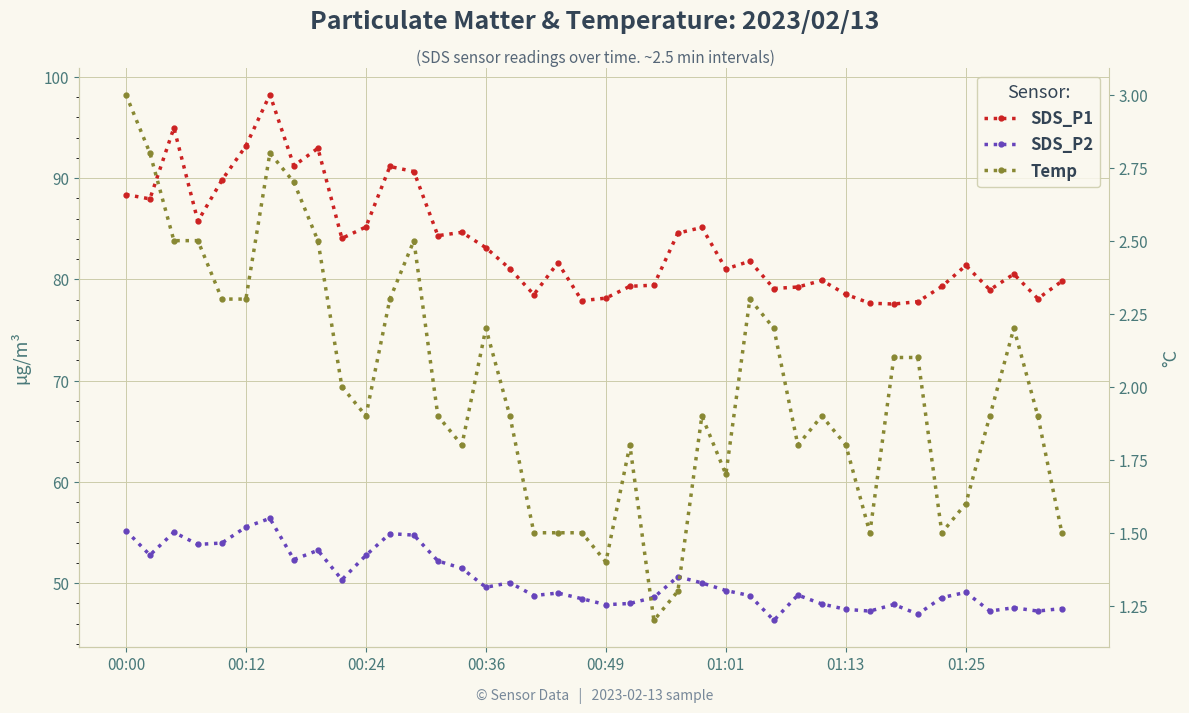

Reading left to right, list all the values displayed in this chart.

SDS_P1: 88.4	88.0	95.0	85.8	89.8	93.2	98.2	91.2	93.0	84.0	85.2	91.2	90.7	84.3	84.7	83.1	81.0	78.5	81.7	77.9	78.2	79.3	79.4	84.6	85.1	81.0	81.8	79.1	79.2	79.9	78.5	77.7	77.6	77.8	79.3	81.4	79.0	80.5	78.1	79.8
SDS_P2: 55.2	52.8	55.0	53.8	54.0	55.5	56.4	52.3	53.2	50.4	52.8	54.9	54.8	52.2	51.5	49.6	50.0	48.8	49.0	48.5	47.9	48.0	48.6	50.6	50.0	49.3	48.8	46.3	48.8	48.0	47.4	47.2	47.9	47.0	48.6	49.1	47.2	47.6	47.2	47.5
Temp: 3.0	2.8	2.5	2.5	2.3	2.3	2.8	2.7	2.5	2.0	1.9	2.3	2.5	1.9	1.8	2.2	1.9	1.5	1.5	1.5	1.4	1.8	1.2	1.3	1.9	1.7	2.3	2.2	1.8	1.9	1.8	1.5	2.1	2.1	1.5	1.6	1.9	2.2	1.9	1.5